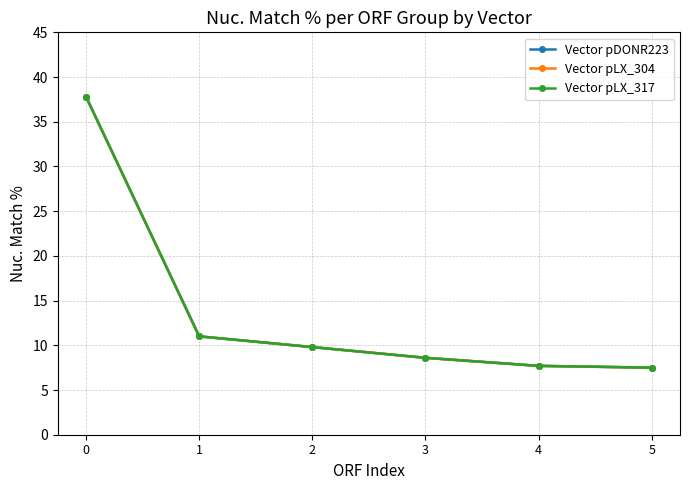

What is the value of the Vector pDONR223 point at the 6th from the left?

7.5